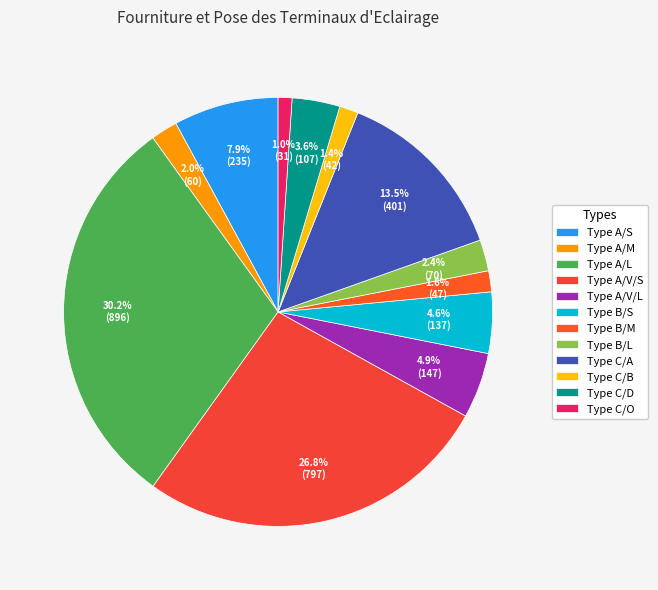

Is the sum of Type A/L and Type A/S greater than half?

No